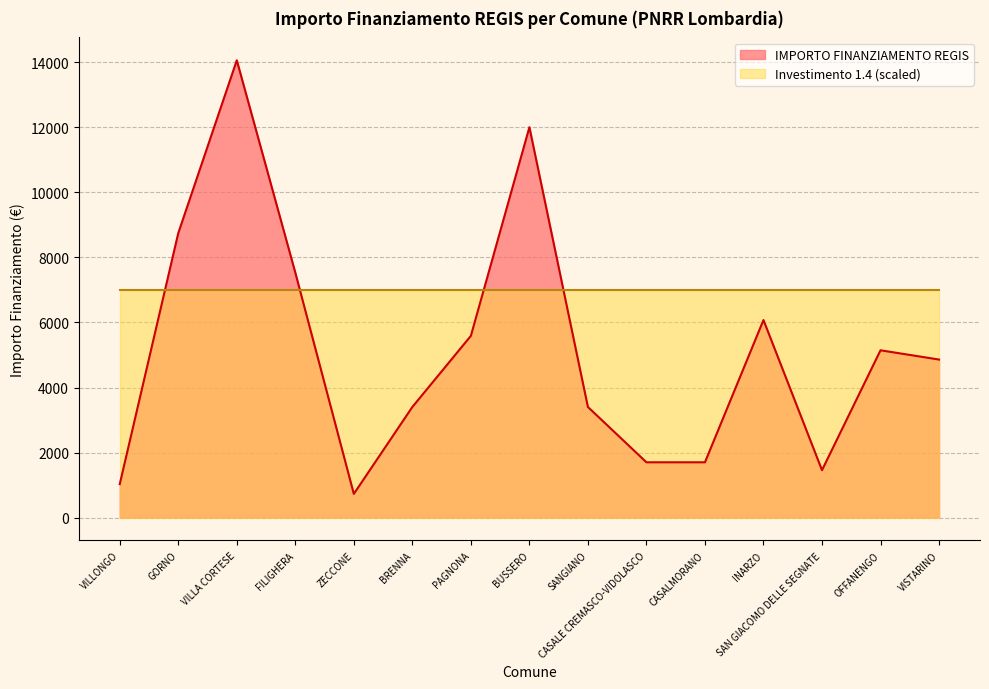

Reading right to left, what are all the values shown in this chart?

VISTARINO=4860	OFFANENGO=5145	SAN GIACOMO DELLE SEGNATE=1458	INARZO=6075	CASALMORANO=1701	CASALE CREMASCO-VIDOLASCO=1701	SANGIANO=3402	BUSSERO=12005	PAGNONA=5589	BRENNA=3402	ZECCONE=729	FILIGHERA=7533	VILLA CORTESE=14063	GORNO=8748	VILLONGO=1029